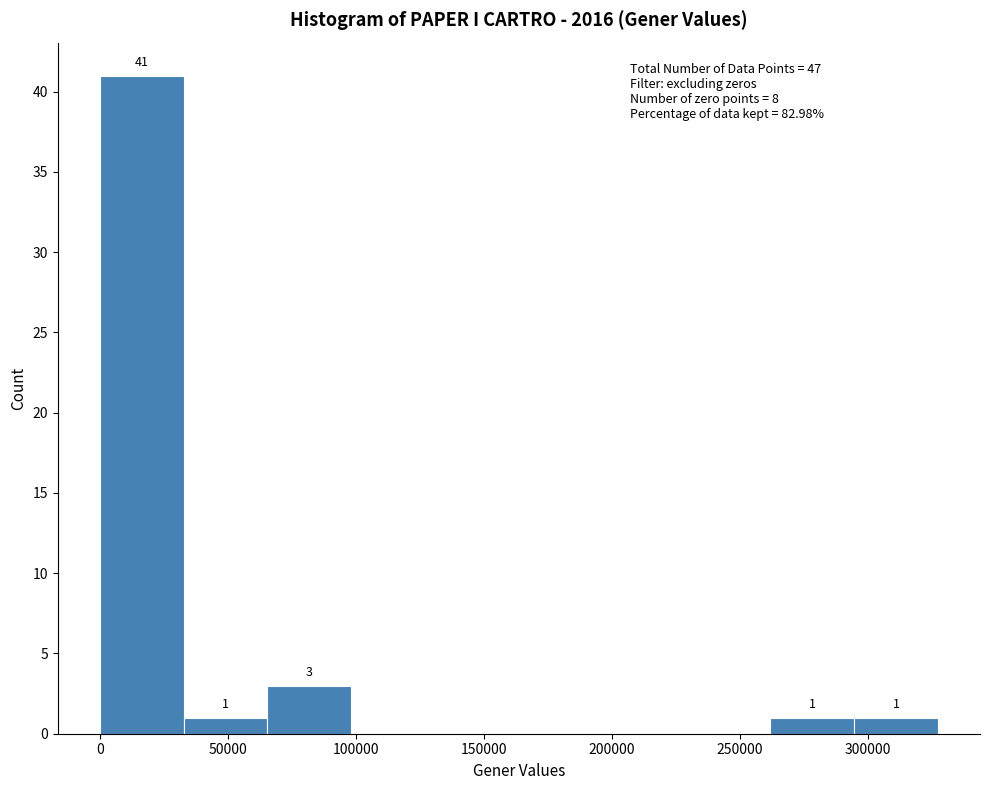

Over which range of the x-axis is the bar tallest?

0 to 35000